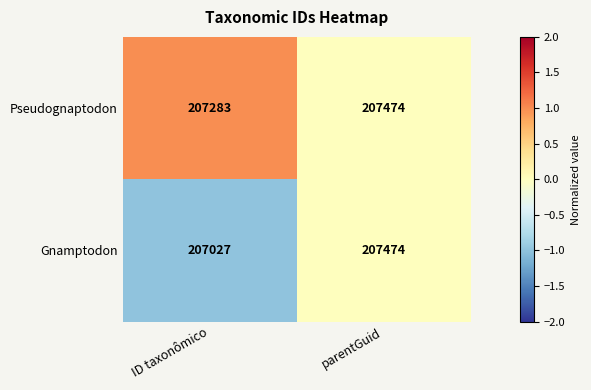

What is the sum of the Pseudognaptodon values at parentGuid and ID taxonômico?

414757